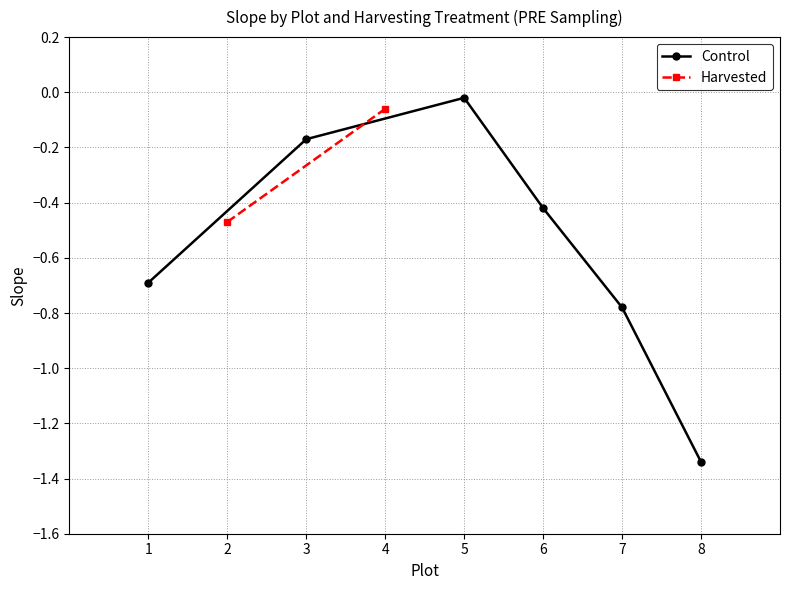

What is the difference between the maximum and minimum values?

1.3